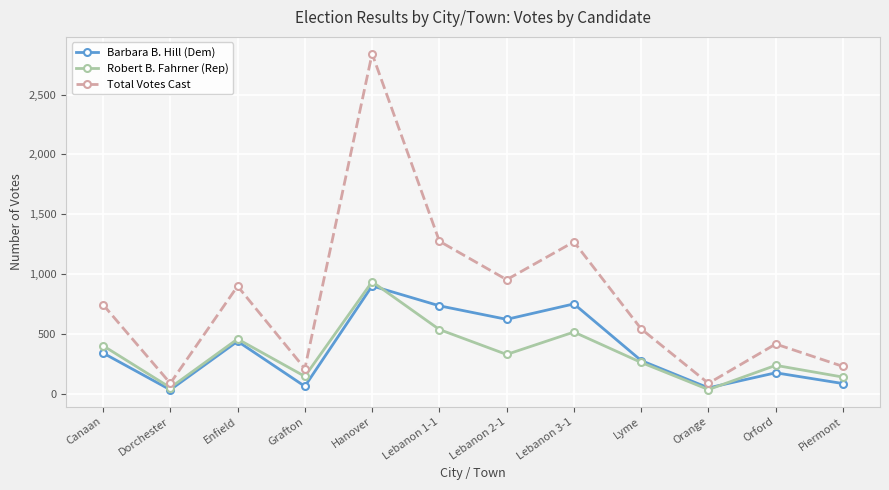

Which series changed the most between Hanover and Lebanon 1-1?

Total Votes Cast